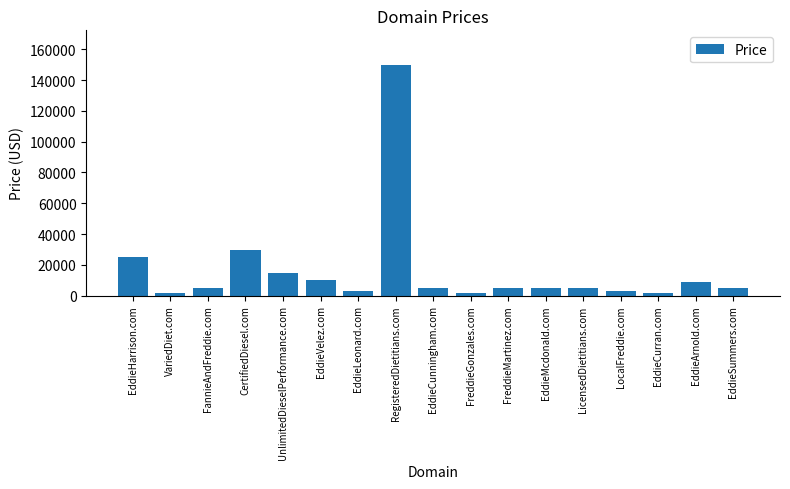

The chart shows a value of 11387 at CertifiedDiesel.com. True or false?

False